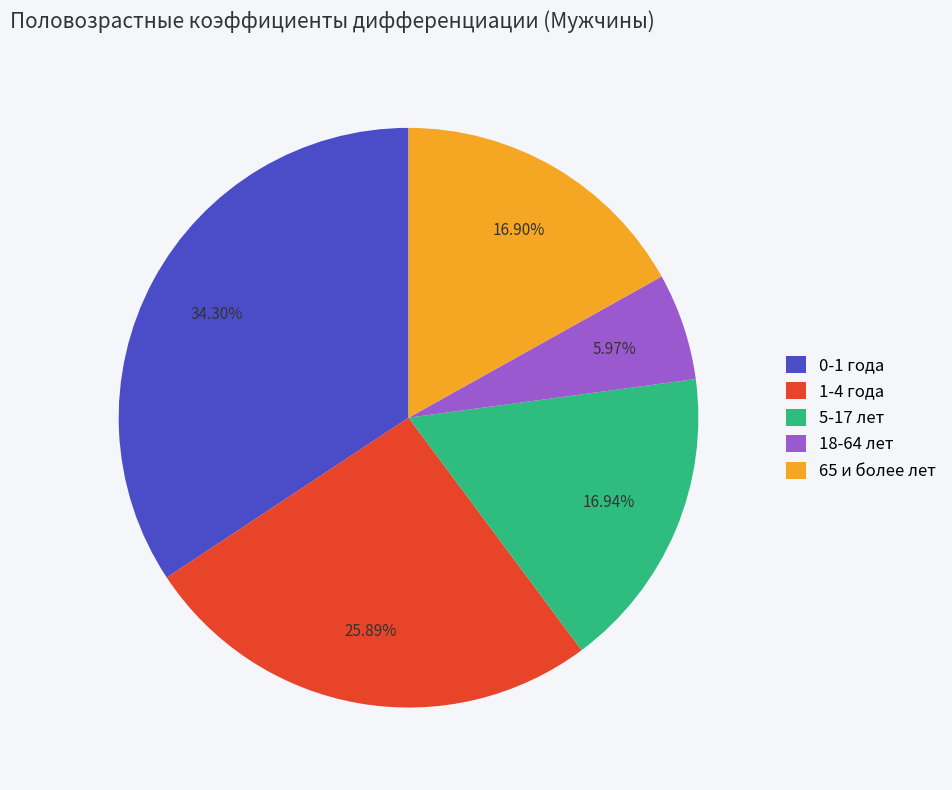

What is the ratio of the value at 5-17 лет to the value at 65 и более лет?

1.0